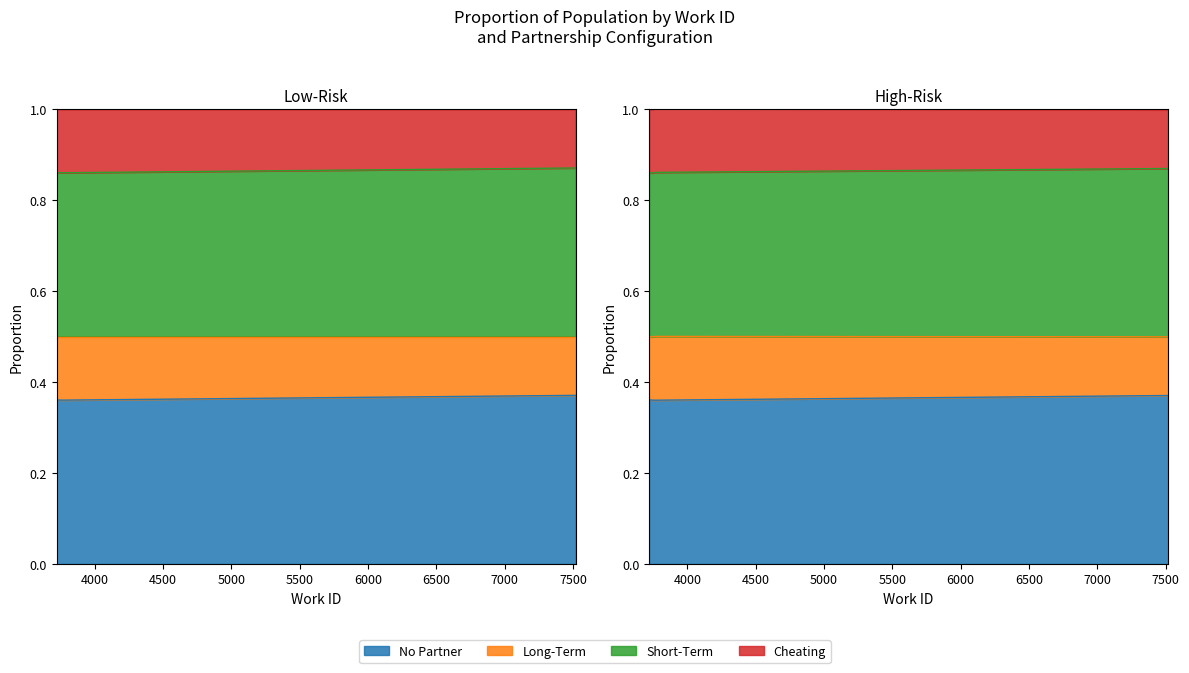

What is the average value of the Short-Term series?

0.4